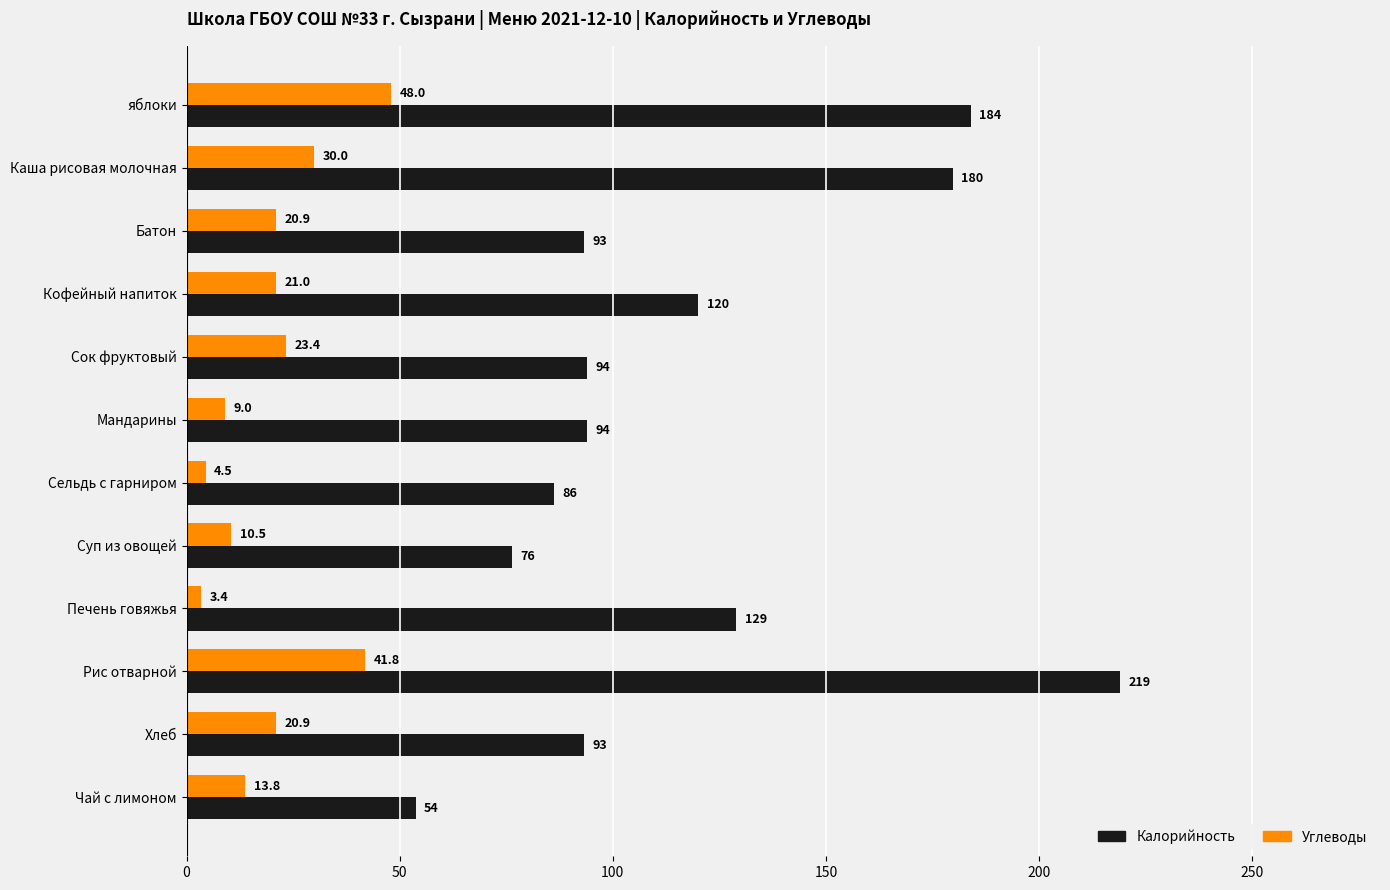

How many series are shown in this chart?

2